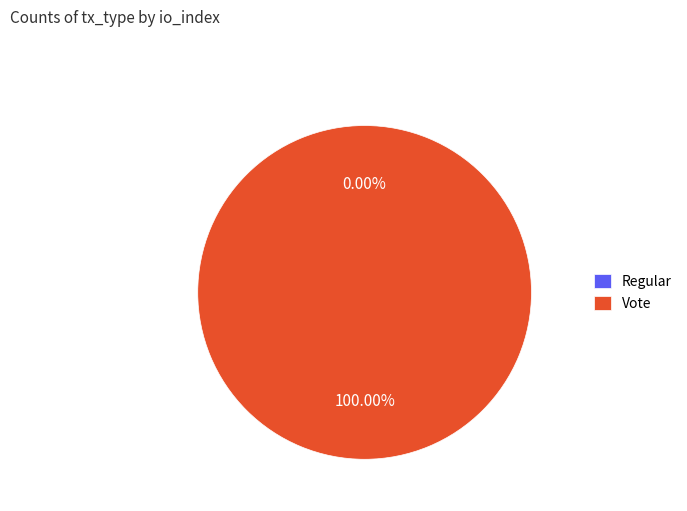

Rank the categories by value from lowest to highest.

Regular, Vote